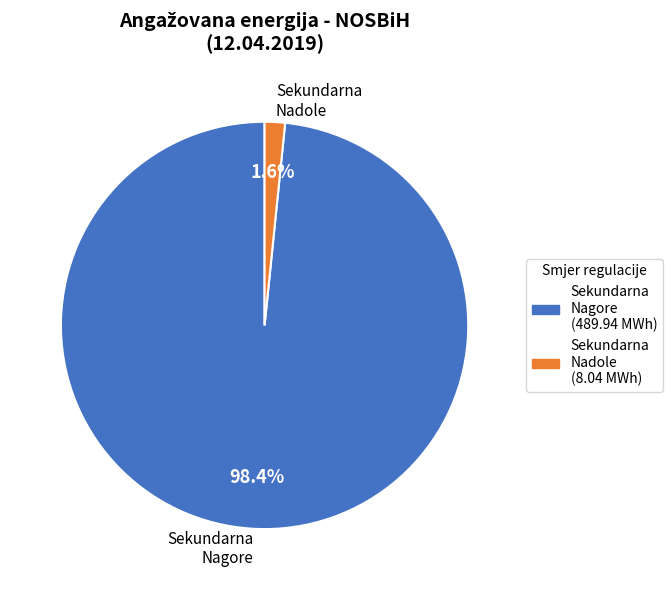

Which has a higher value, Sekundarna Nadole or Sekundarna Nagore?

Sekundarna Nagore